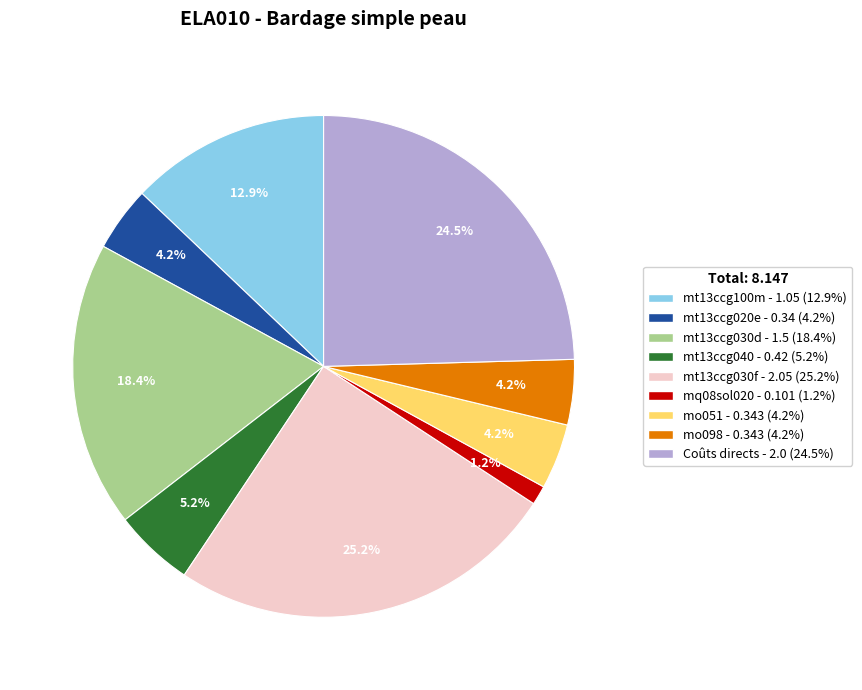

To the nearest percent, what percentage of the pie is mo051?

4%